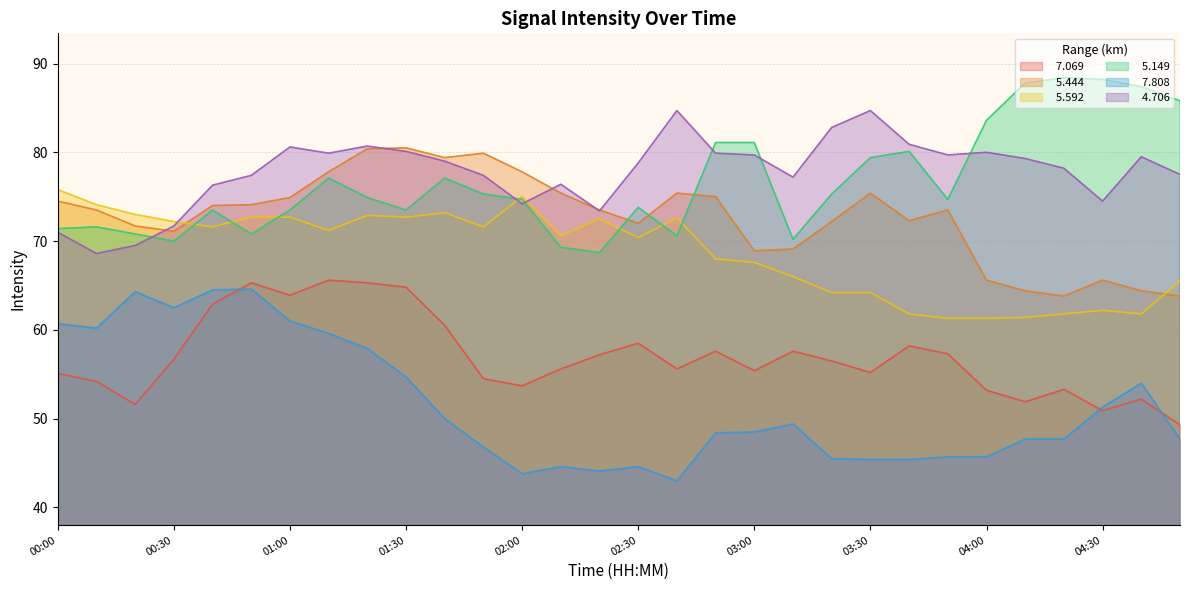

What is the sum of all   7.808 values?

1549.3